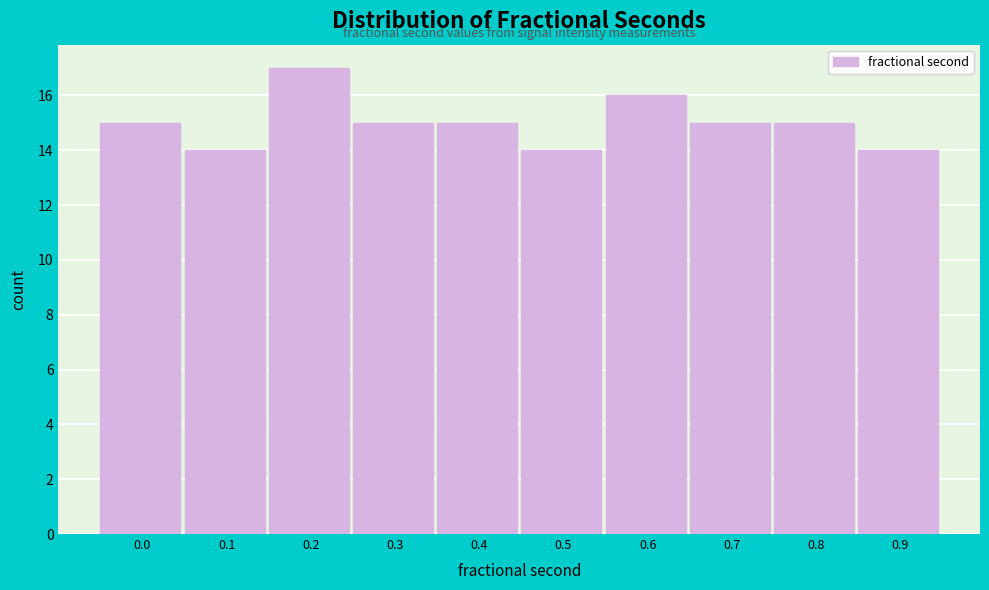

Reading left to right, list all the values displayed in this chart.

15	14	17	15	15	14	16	15	15	14